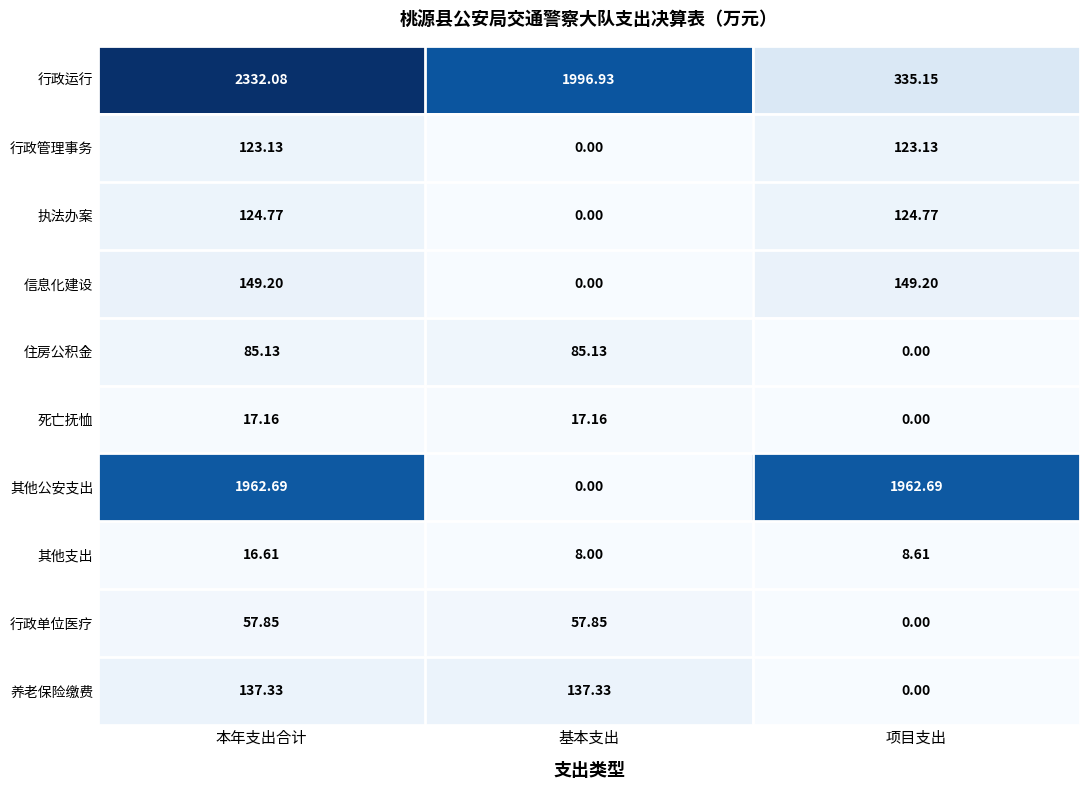

Which category has the lowest value in the 住房公积金 series?

项目支出